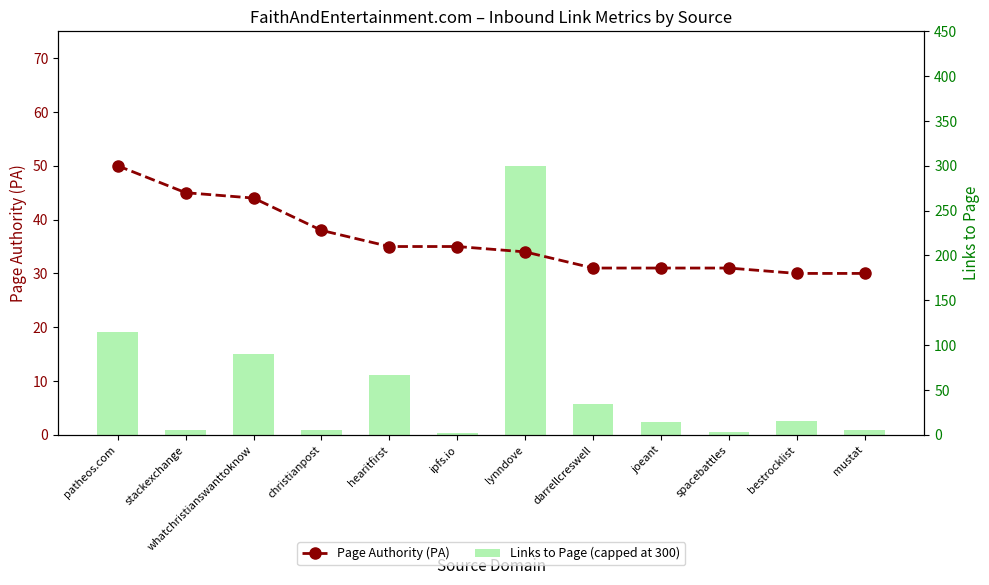

Reading left to right, list all the values displayed in this chart.

Page Authority (PA): 50	45	44	38	35	35	34	31	31	31	30	30
Links to Page (capped at 300): 115	5	90	5	67	2	300	34	14	3	16	6